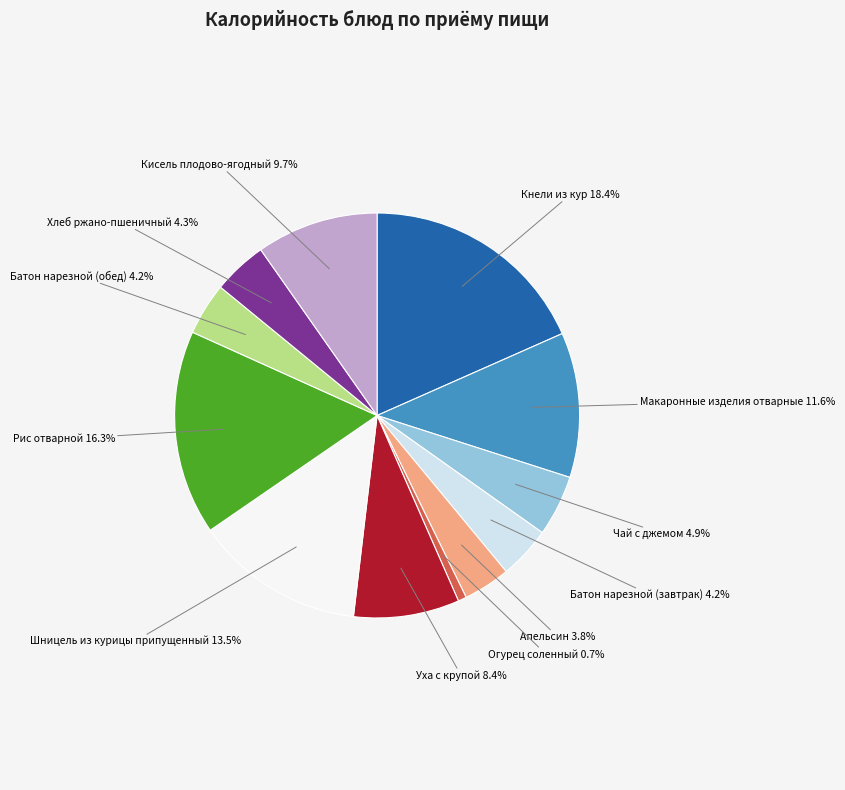

Does any single category account for the majority?

No